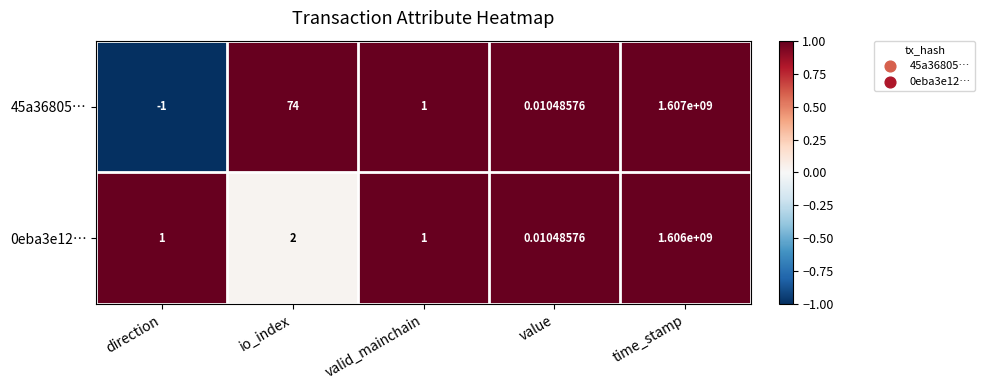

At which category is the sum across all series the highest?

time_stamp